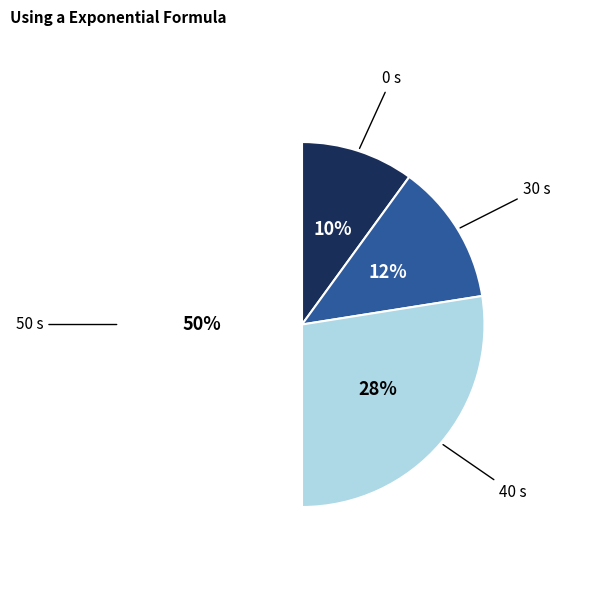

Does 0 s account for over 50% of the chart?

No